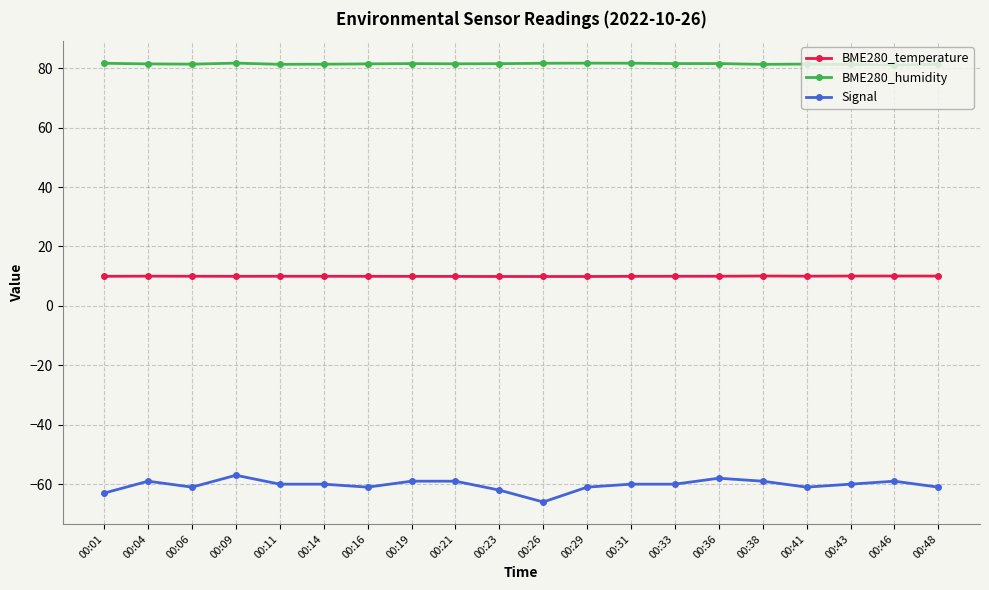

What is the difference between the highest and lowest values at 00:14?

141.3